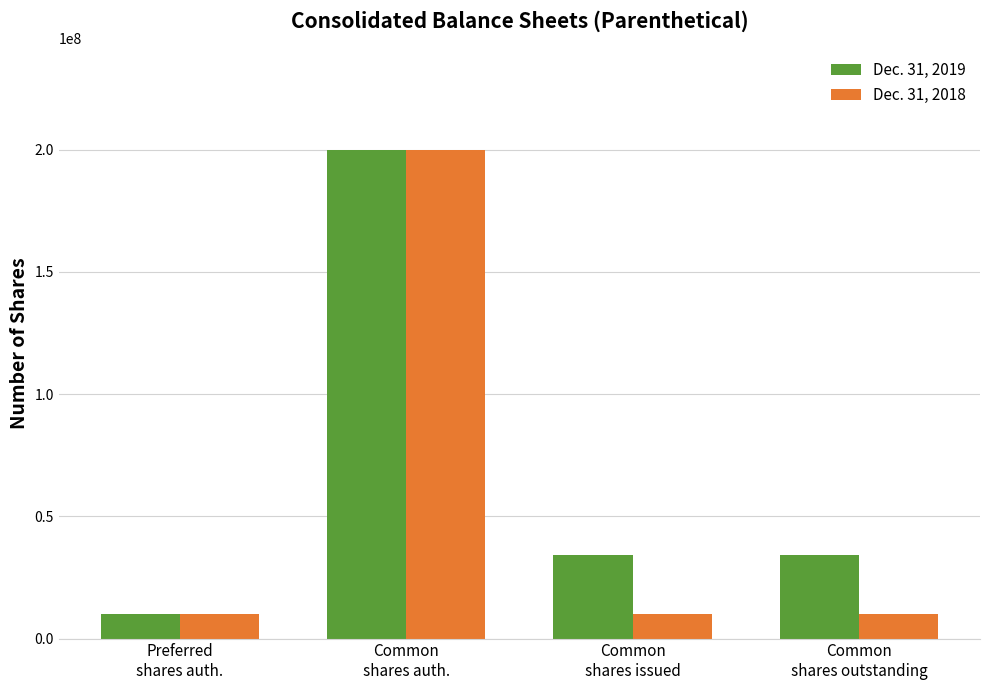

Is the value of Dec. 31, 2019 at Common
shares outstanding greater than the value of Dec. 31, 2018 at Preferred
shares auth.?

Yes